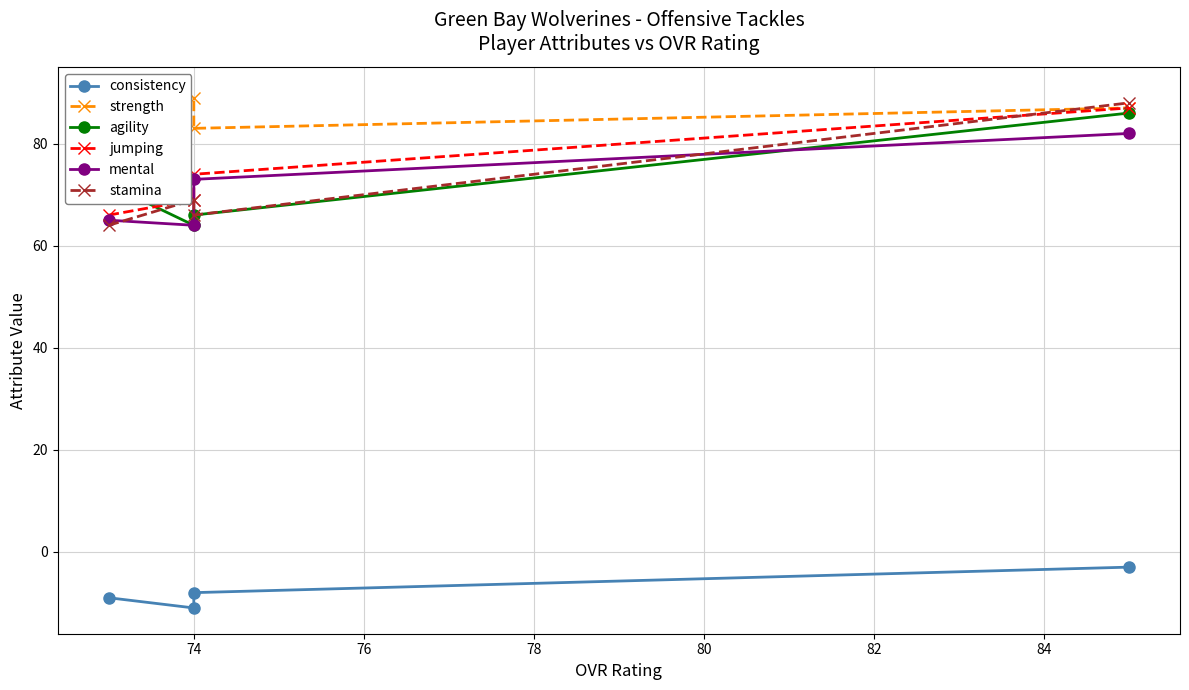

Where is the first local maximum for stamina?

74